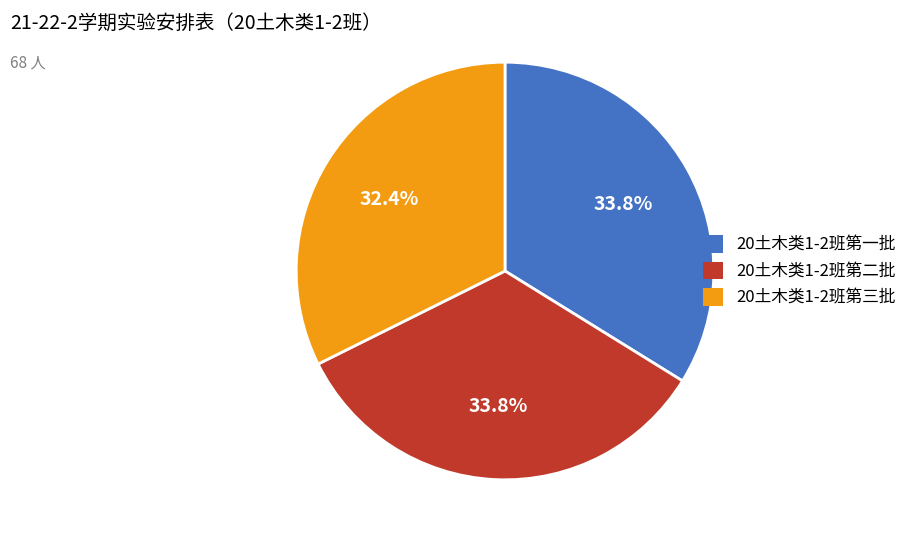

Which category has the smallest portion of the pie?

20土木类1-2班第三批